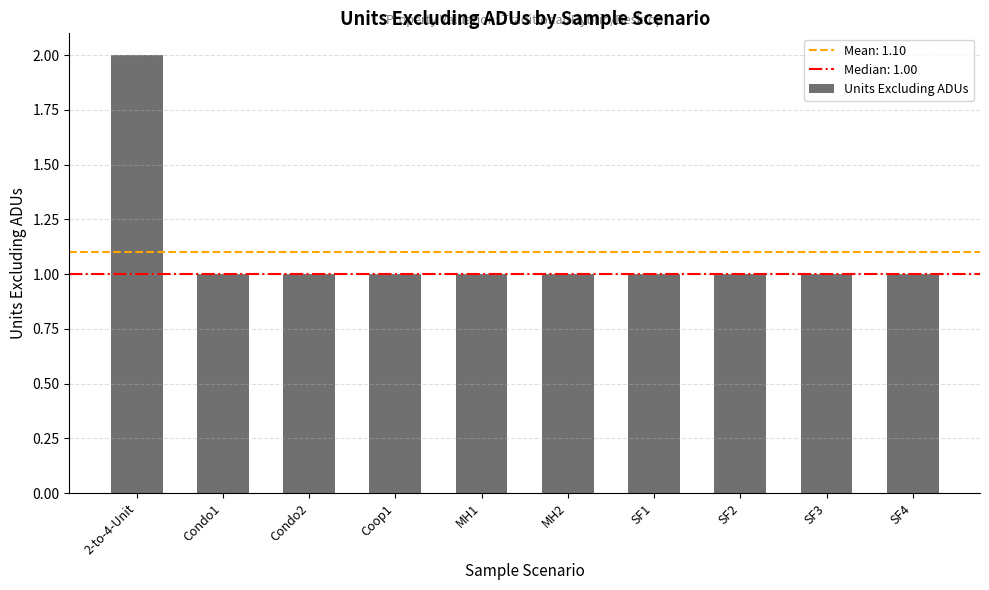

Count the values in the range 1 to 2.

10